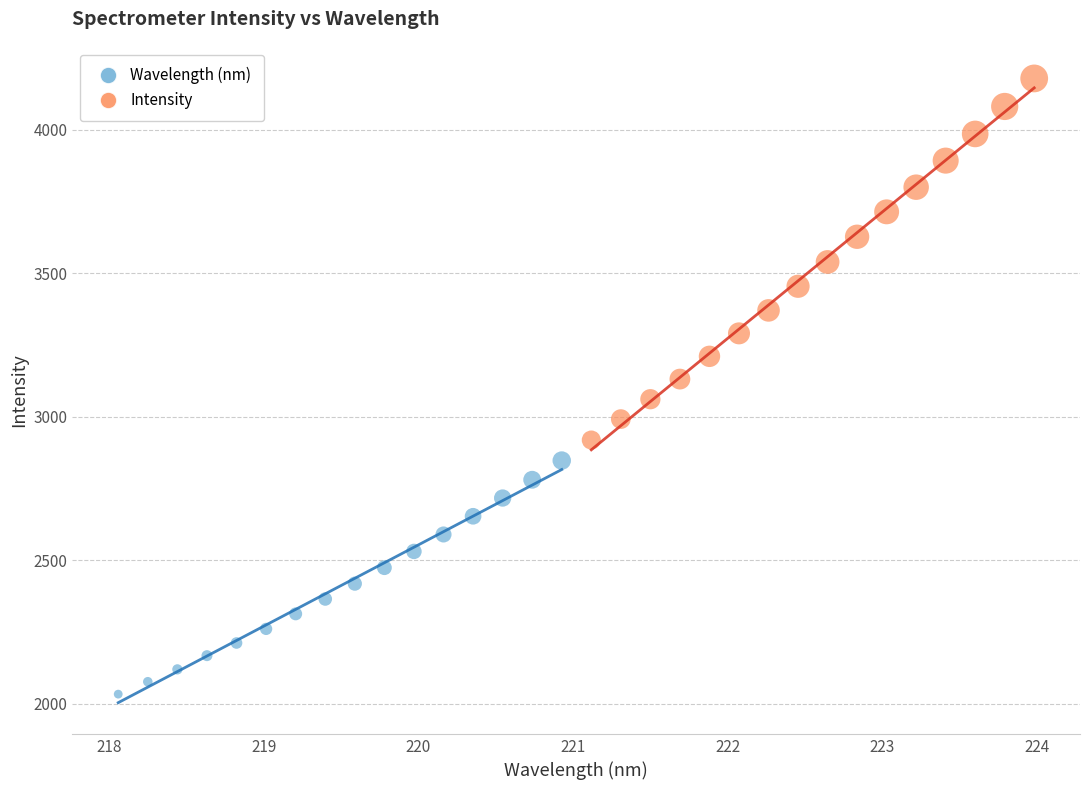

Which series contains the lowest Y value?

Wavelength (nm)